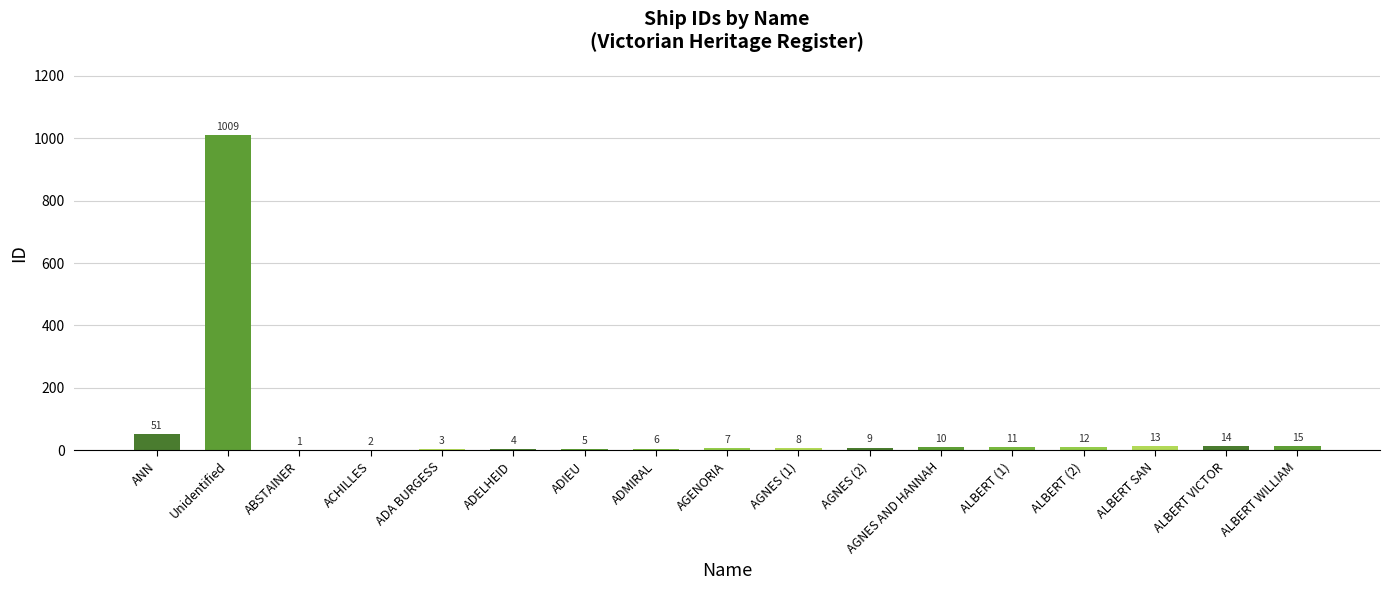

Where is the data nearest to the value 505?

ANN